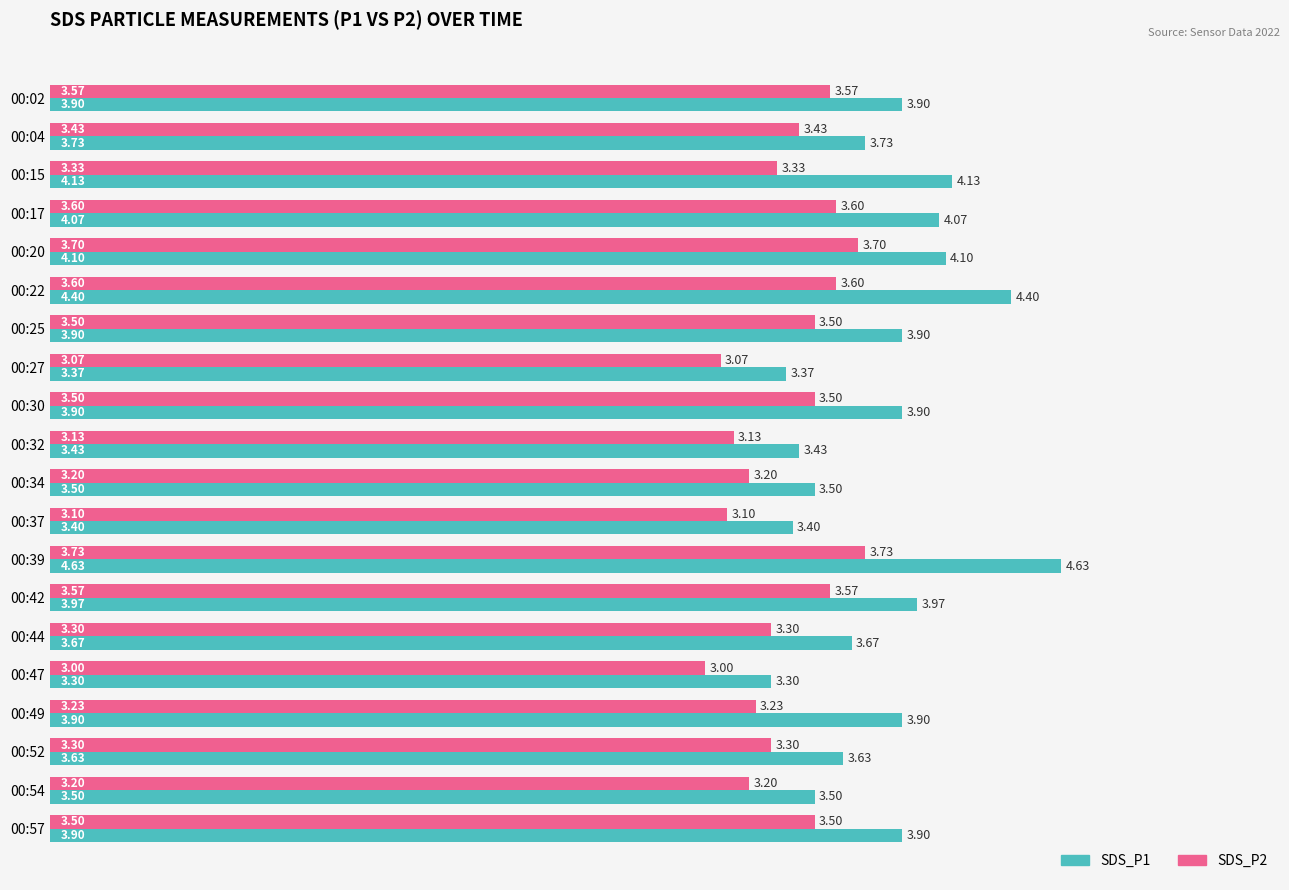

Rank the series at 00:32 from highest to lowest value.

SDS_P1, SDS_P2